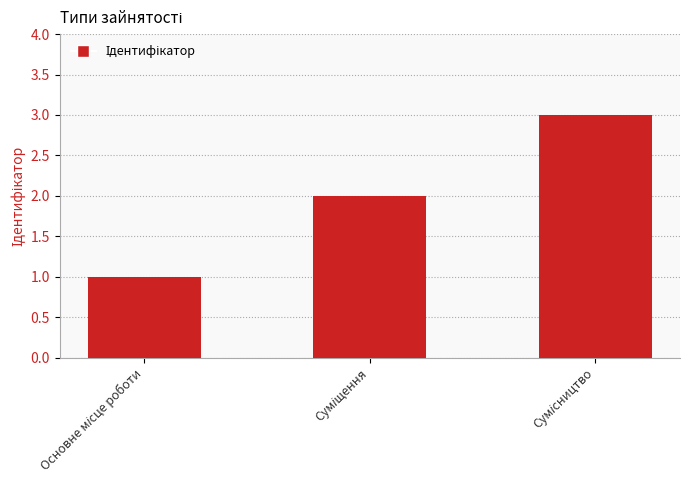

What is the maximum value shown in the chart?

3